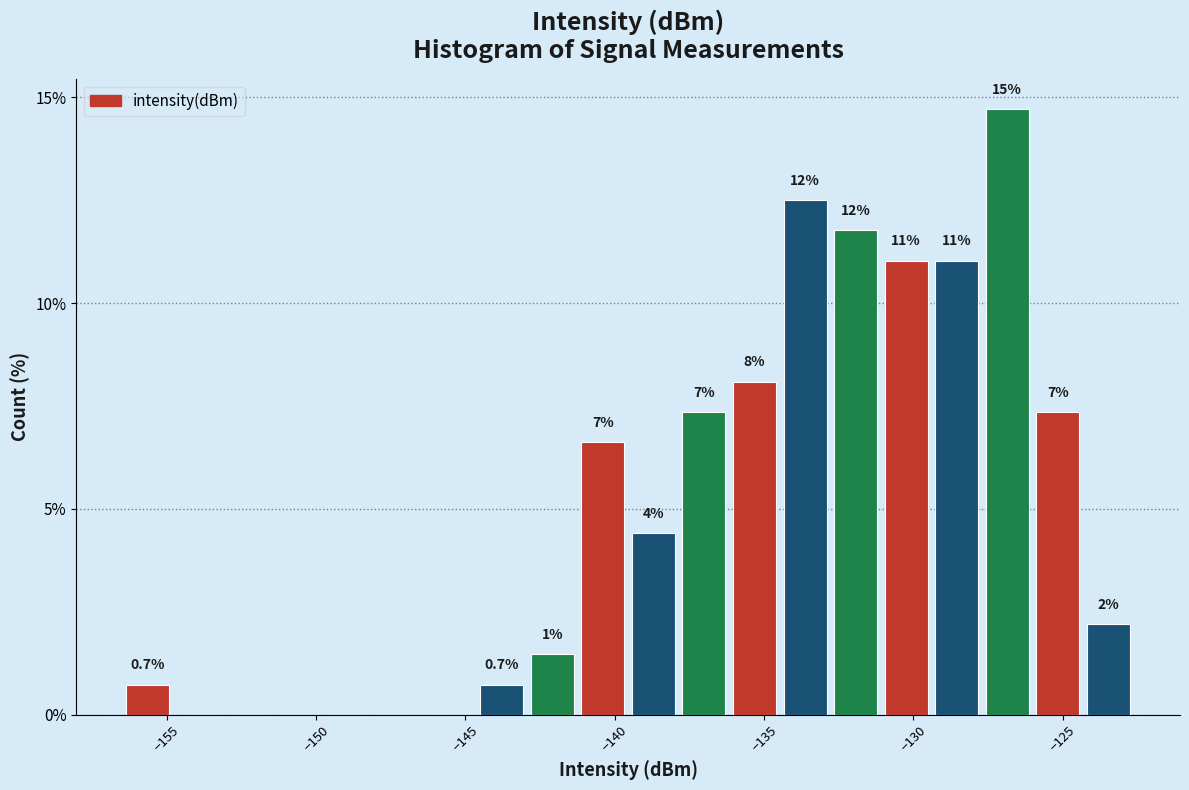

Around what value on the x-axis is the tallest bar? Give the approximate position of its centre, as read against the axis.

-127.0